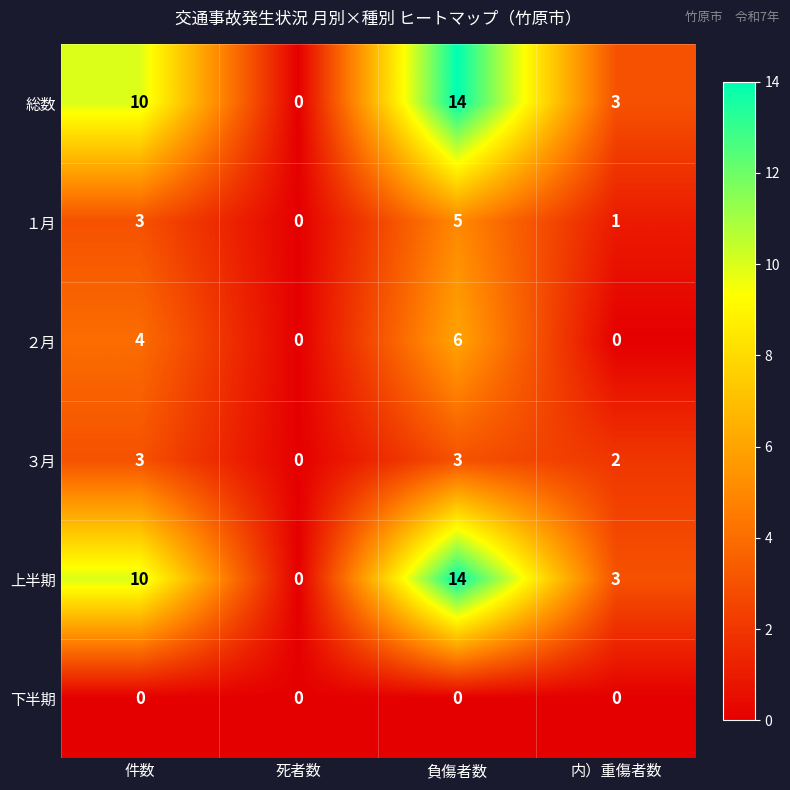

Reading right to left, transcribe all the data shown in this chart.

総数: 3	14	0	10
１月: 1	5	0	3
２月: 0	6	0	4
３月: 2	3	0	3
上半期: 3	14	0	10
下半期: 0	0	0	0